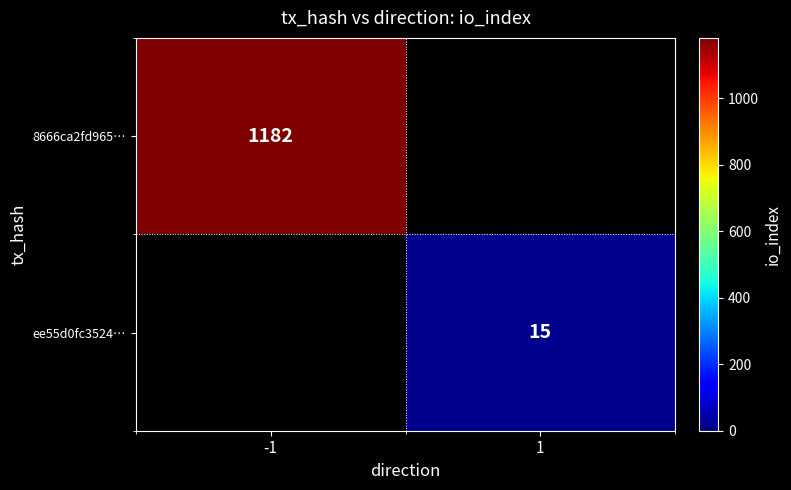

The ee55d0fc3524… series shows 15 at 1. True or false?

True